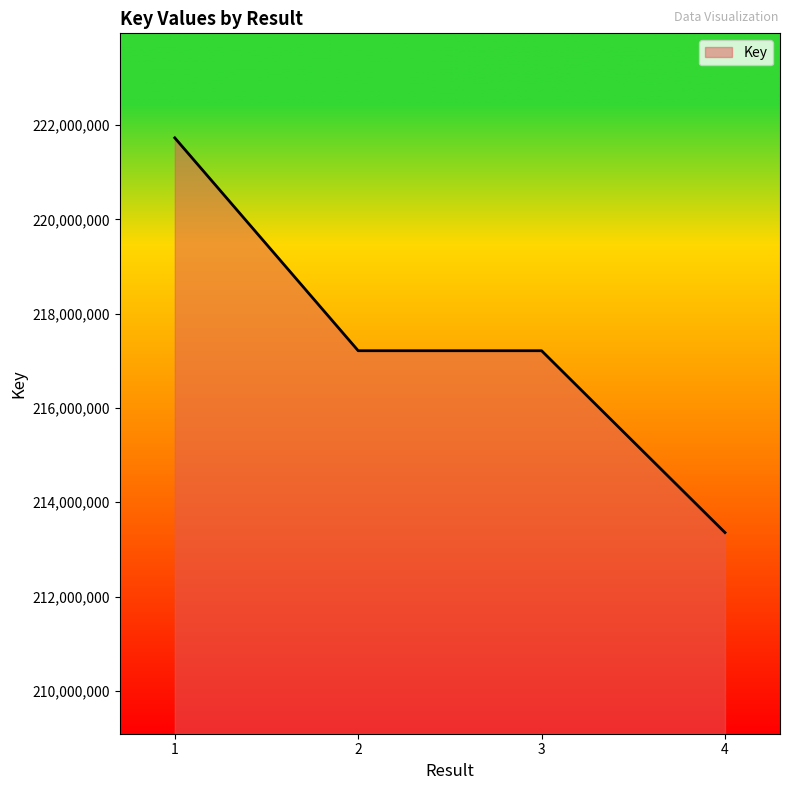

How many lines are shown in the chart?

1